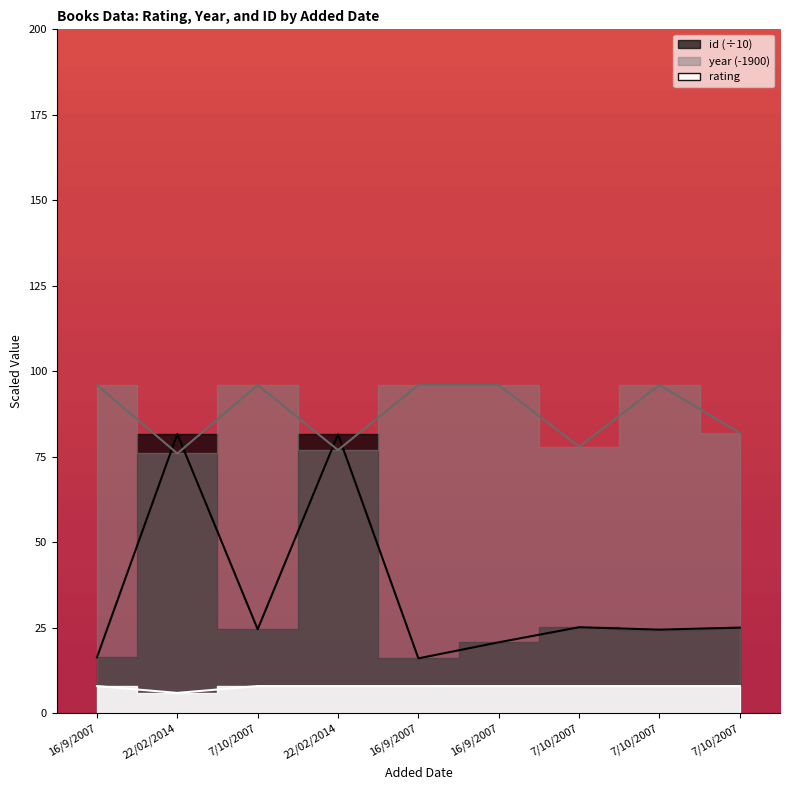

True or false: id and rating intersect in this chart.

False